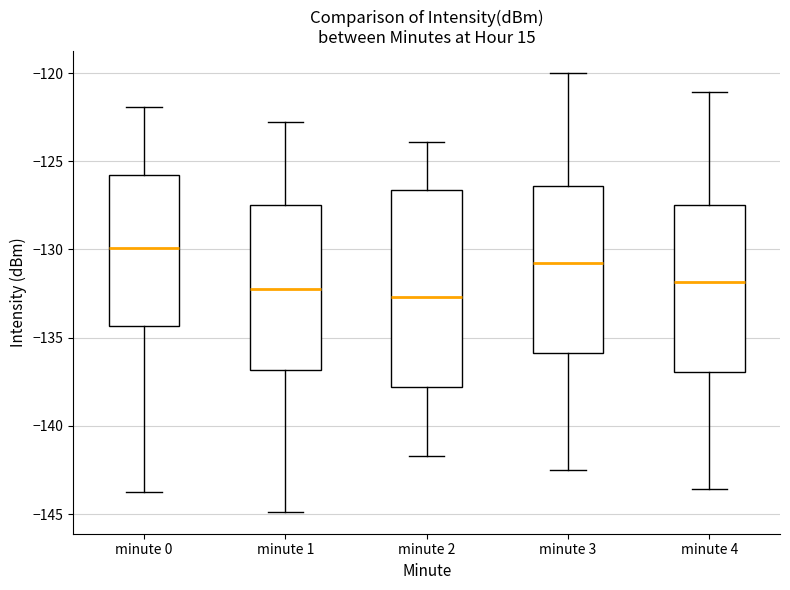

Reading left to right, read every box against the y-axis: the position of its median line, the range the box covers, and the ends of its whiskers. The values are not printed on the chart, so give them approximately, as read against the axis.

minute 0: median -130.0, box -134.5 to -126.0, whiskers -144.0 to -122.0
minute 1: median -132.0, box -137.0 to -127.5, whiskers -145.0 to -123.0
minute 2: median -132.5, box -138.0 to -126.5, whiskers -141.5 to -124.0
minute 3: median -130.5, box -136.0 to -126.5, whiskers -142.5 to -120.0
minute 4: median -132.0, box -137.0 to -127.5, whiskers -143.5 to -121.0